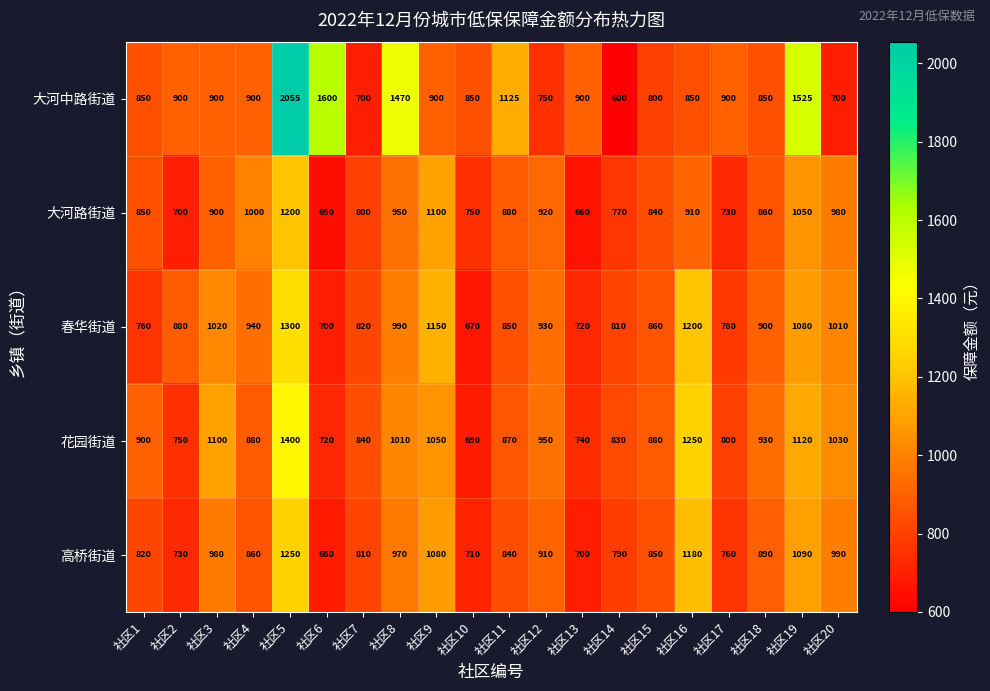

At which label is 花园街道 closest to 1045?

社区9